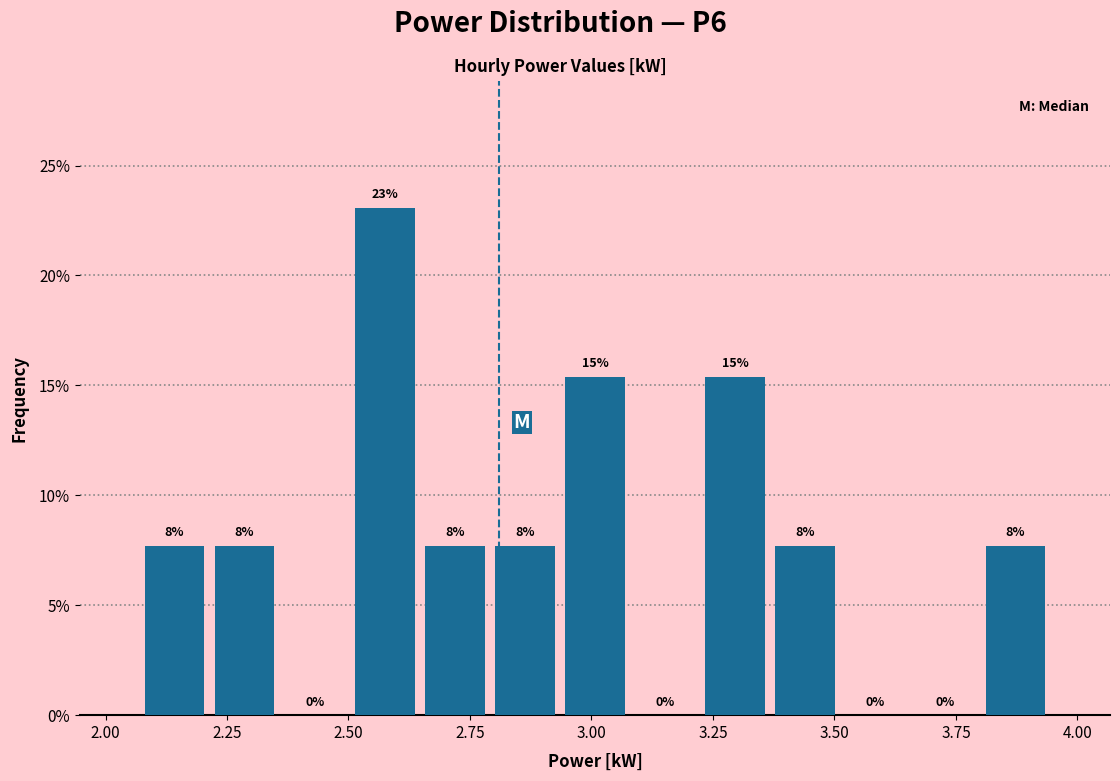

Around what value on the x-axis is the tallest bar? Give the approximate position of its centre, as read against the axis.

2.55